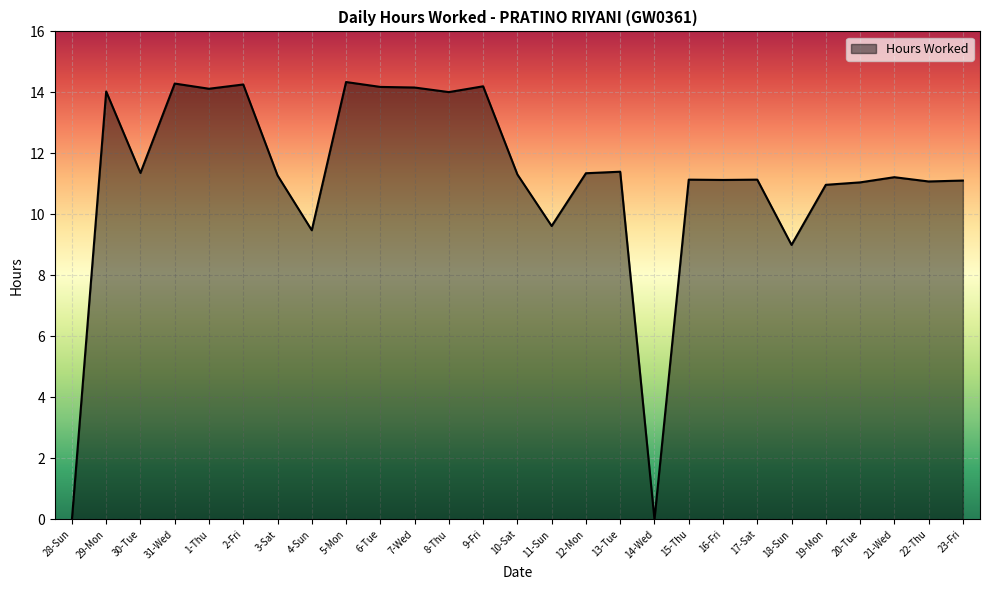

What is the maximum value shown in the chart?

14.3